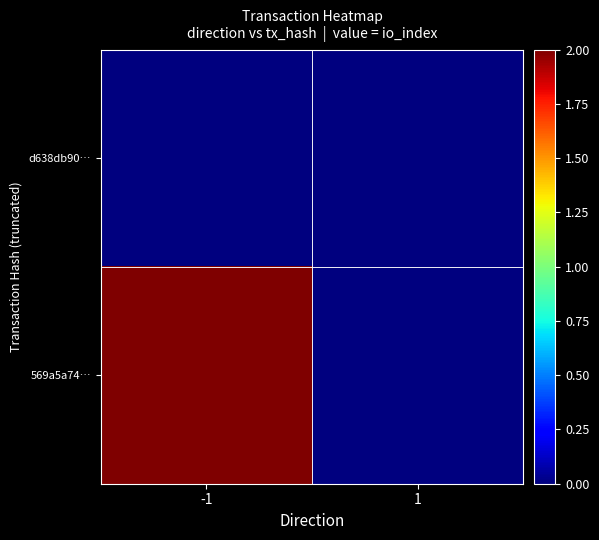

Which series has the largest total across all categories?

569a5a74…